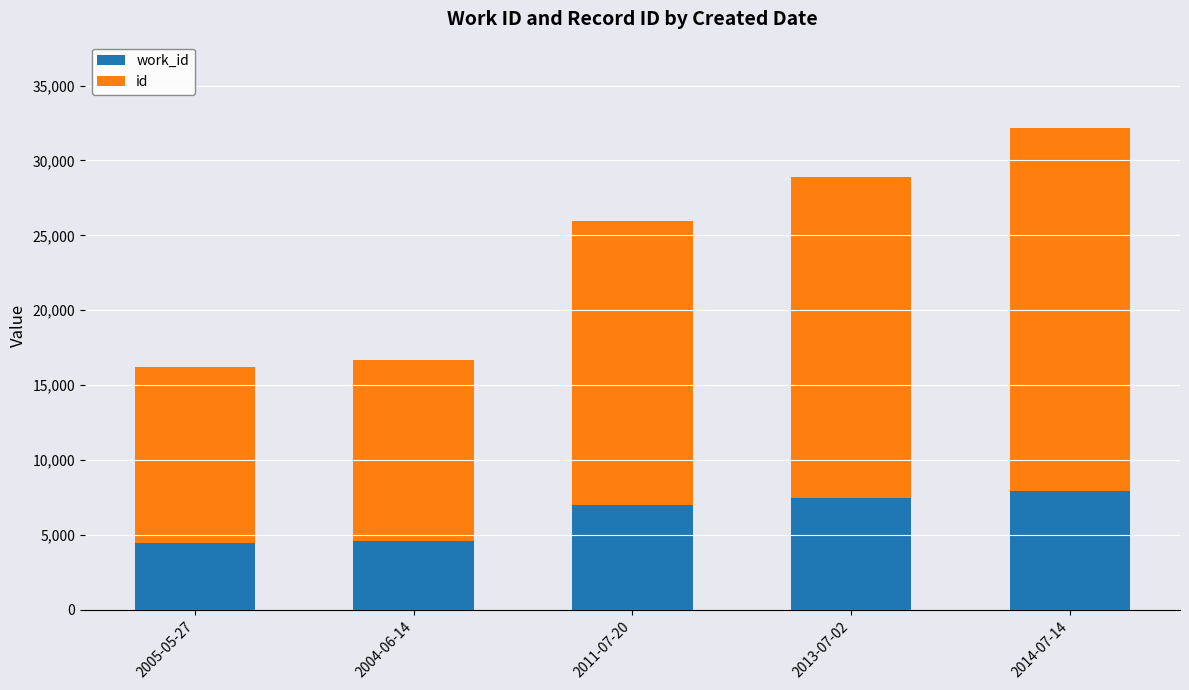

What is the total value across all series at 2005-05-27?

16203